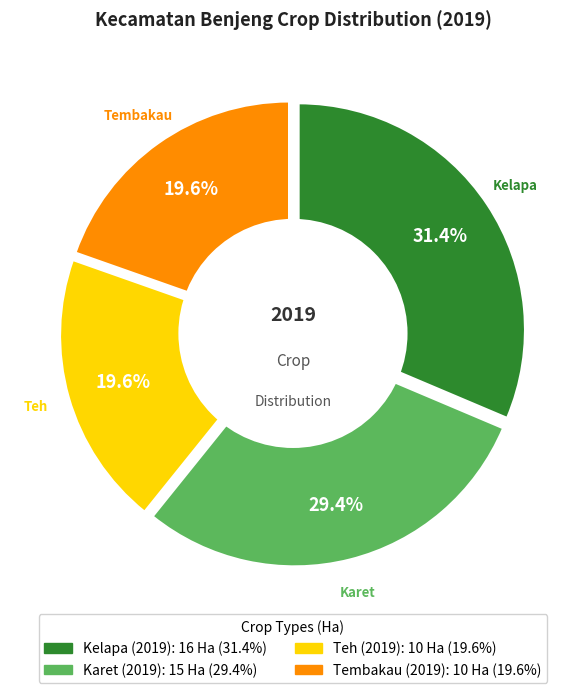

To the nearest percent, what is the average slice percentage?

25%